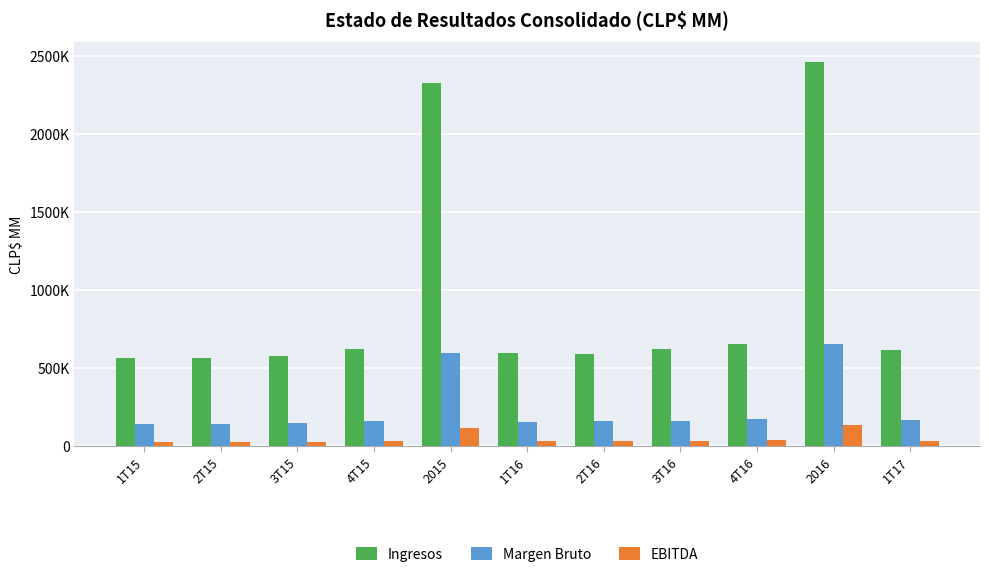

Rank the series at 3T15 from lowest to highest value.

EBITDA, Margen Bruto, Ingresos